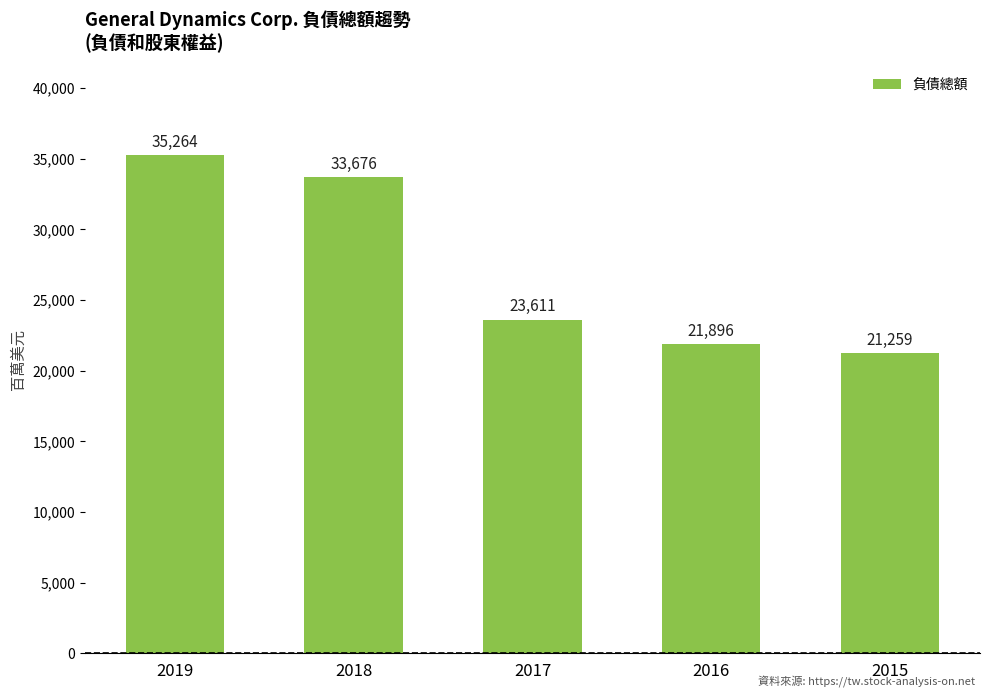

Rank the categories by value from highest to lowest.

2019, 2018, 2017, 2016, 2015